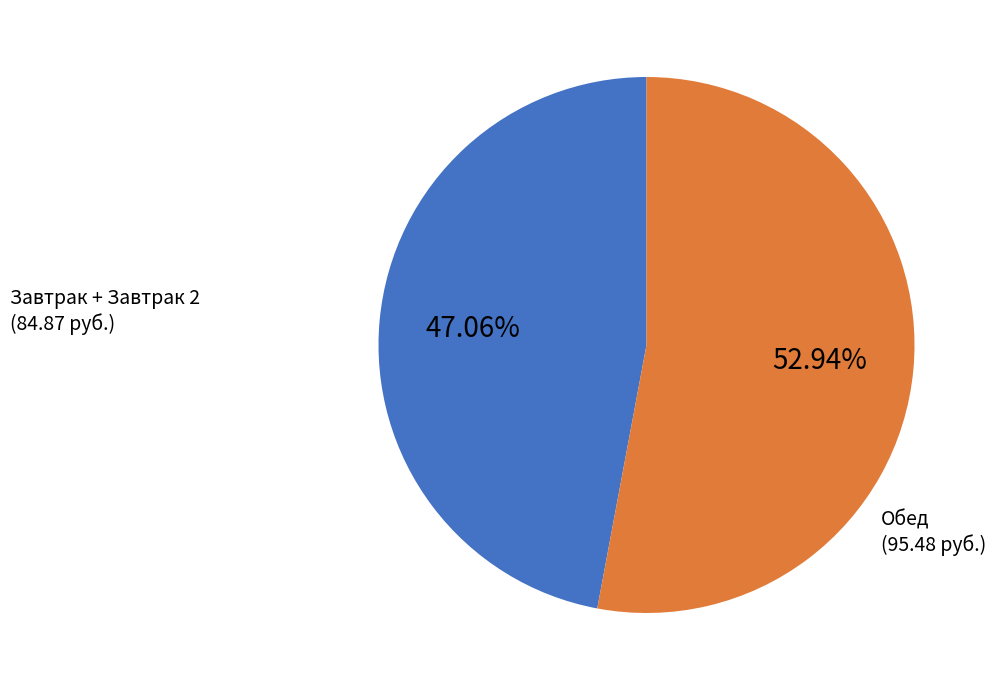

How many slices are in this pie chart?

2